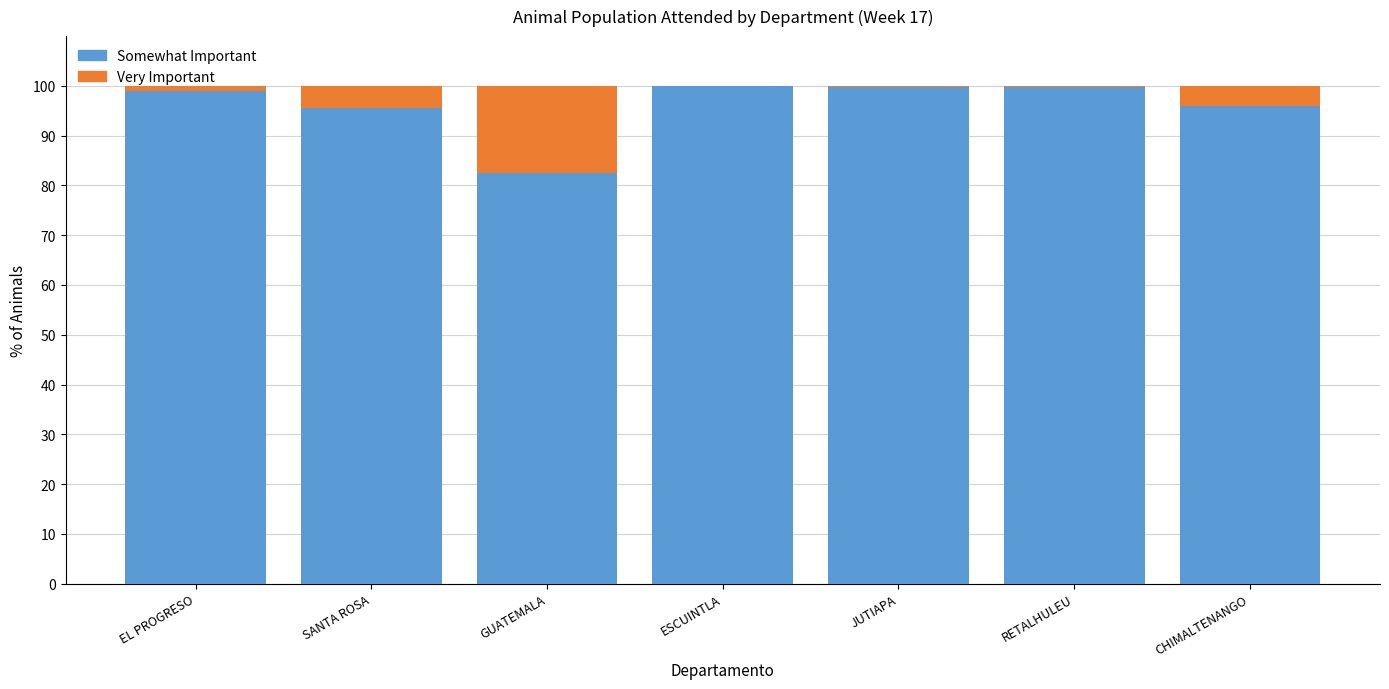

Is it true that Somewhat Important equals 99.8 at RETALHULEU?

True